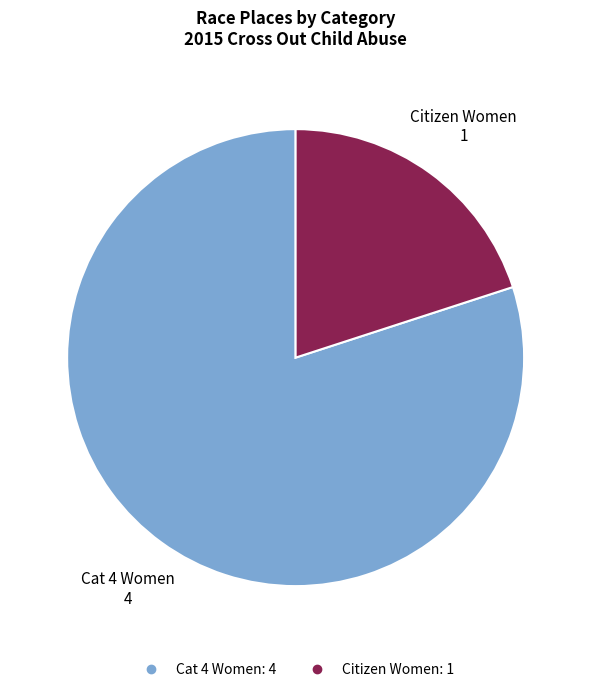

What is the smallest slice in the pie chart?

Citizen Women